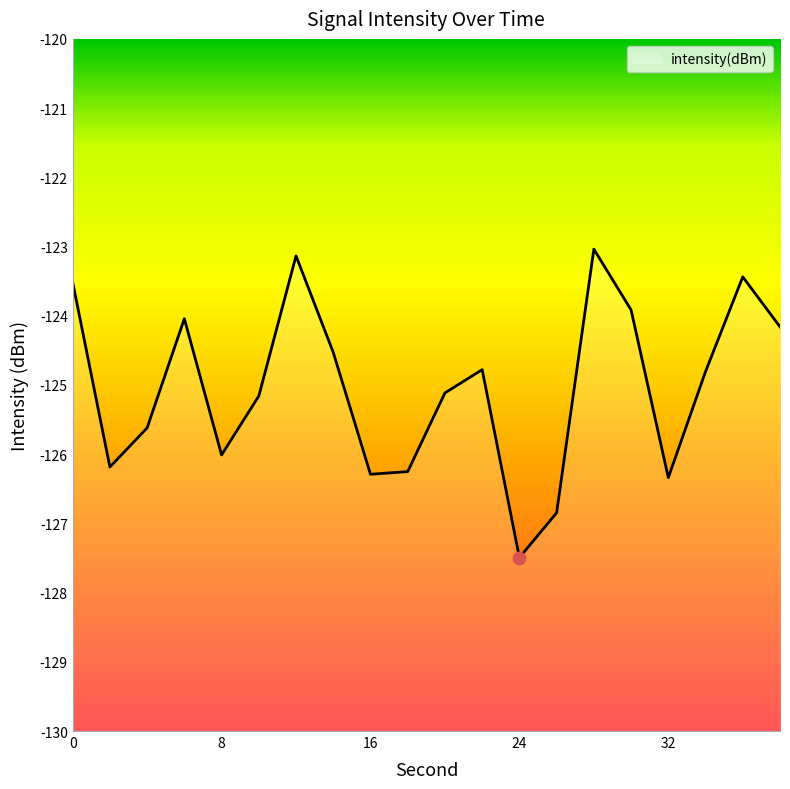

What is the change in value from 4 to 24?

-1.9